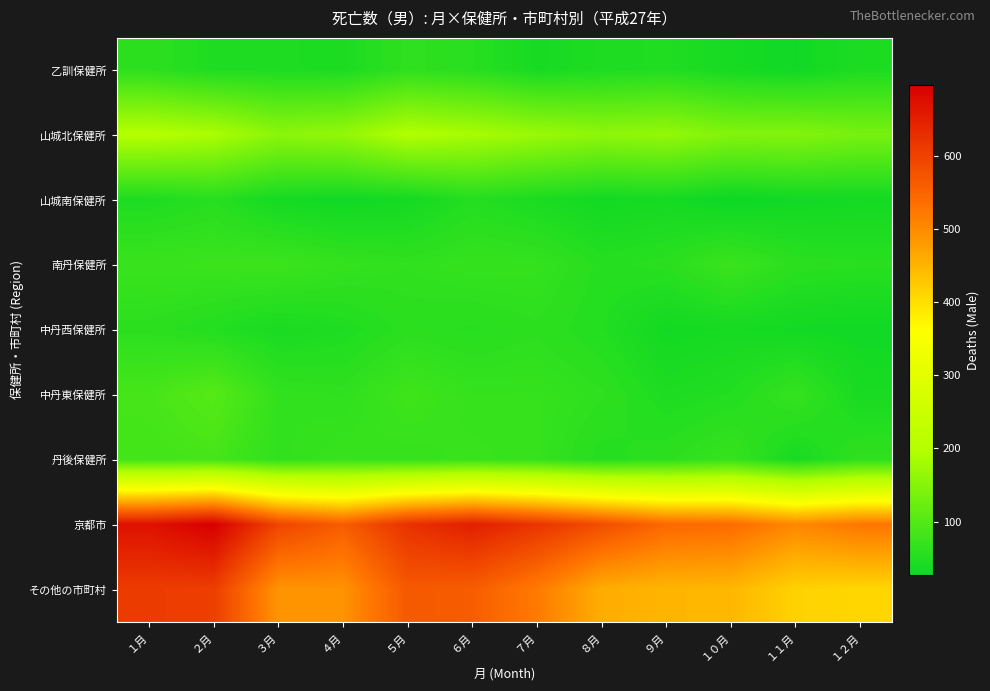

Which series has the widest spread of values?

その他の市町村